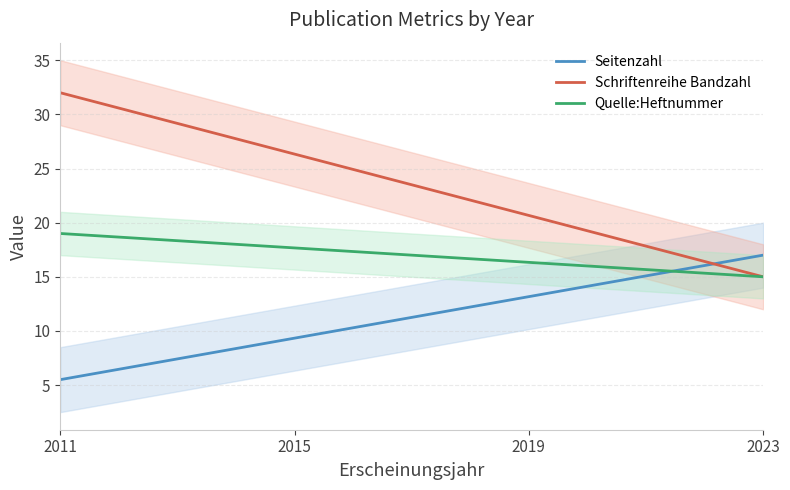

What is the highest value of the Seitenzahl series?

17.0